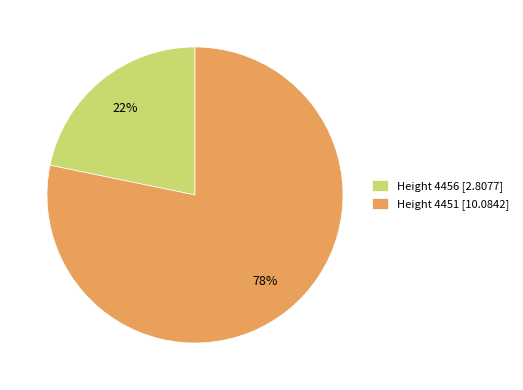

Which slice is the smallest?

Height 4456 [2.8077]